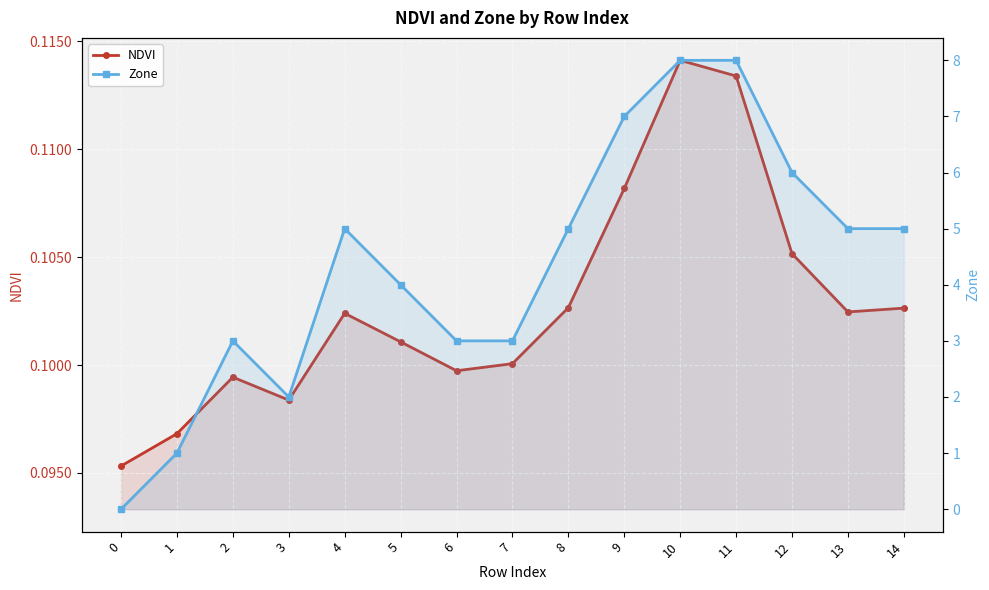

List the series in order of their peak value, lowest first.

NDVI, Zone